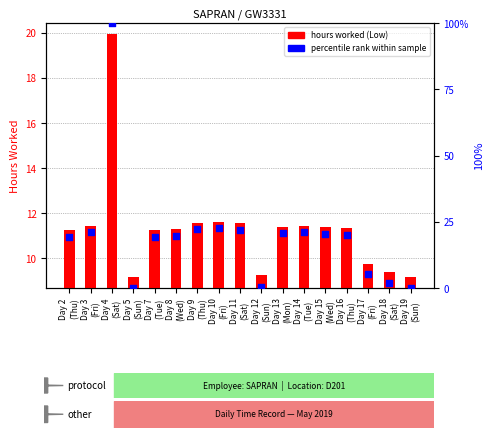

Which has a higher value, Day 2
(Thu) or Day 7
(Tue)?

Day 2
(Thu)